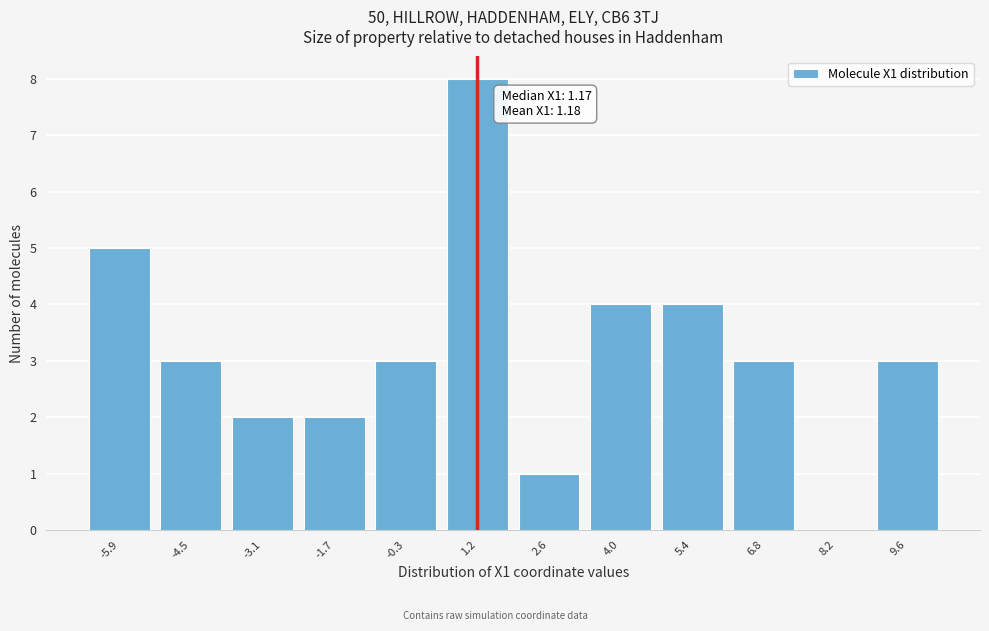

Reading left to right, list all the values displayed in this chart.

-5.9=5	-4.5=3	-3.1=2	-1.7=2	-0.3=3	1.2=8	2.6=1	4.0=4	5.4=4	6.8=3	8.2=0	9.6=3